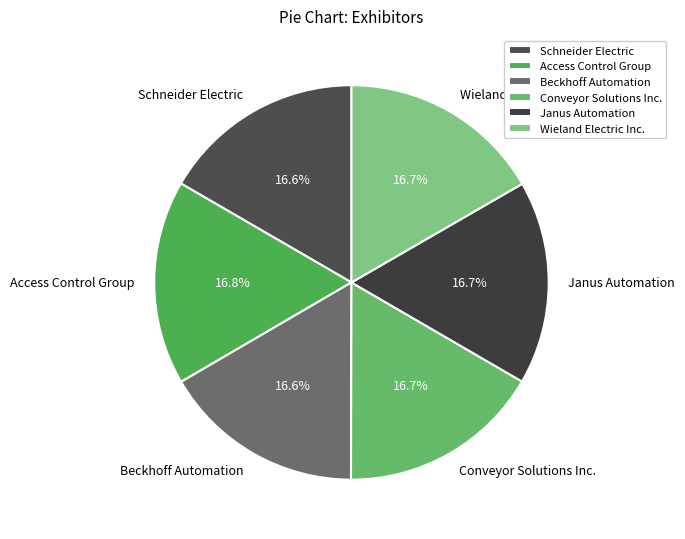

Is there a majority slice in this chart?

No